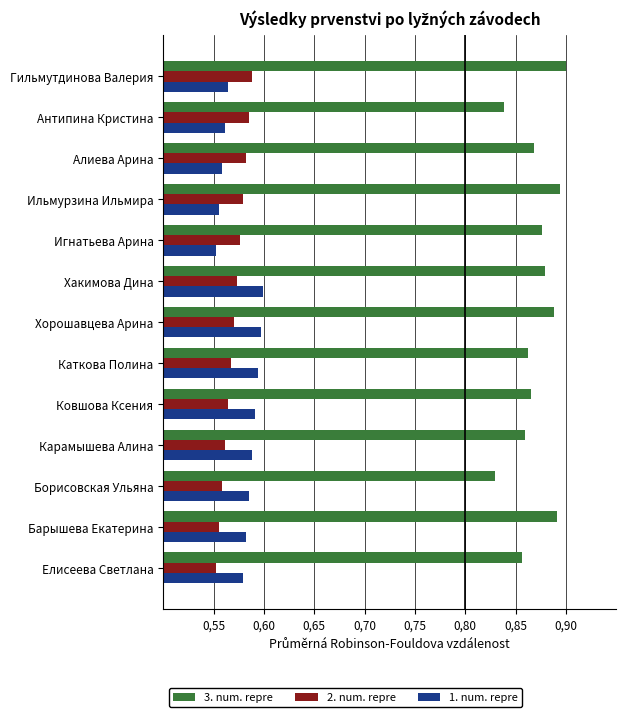

What is the difference between the maximum and minimum values in the 3. num. repre series?

0.1